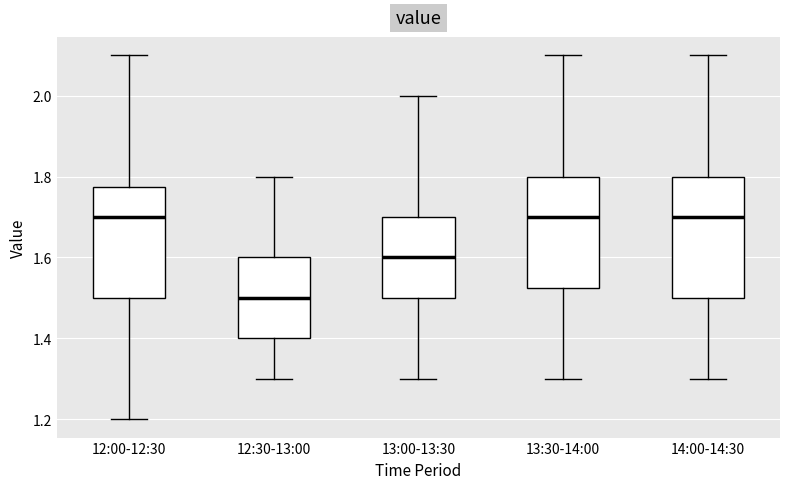

Where does the upper whisker of the box for 12:00-12:30 end on the y-axis? The values are not printed on the chart, so give them approximately, as read against the axis.

2.10